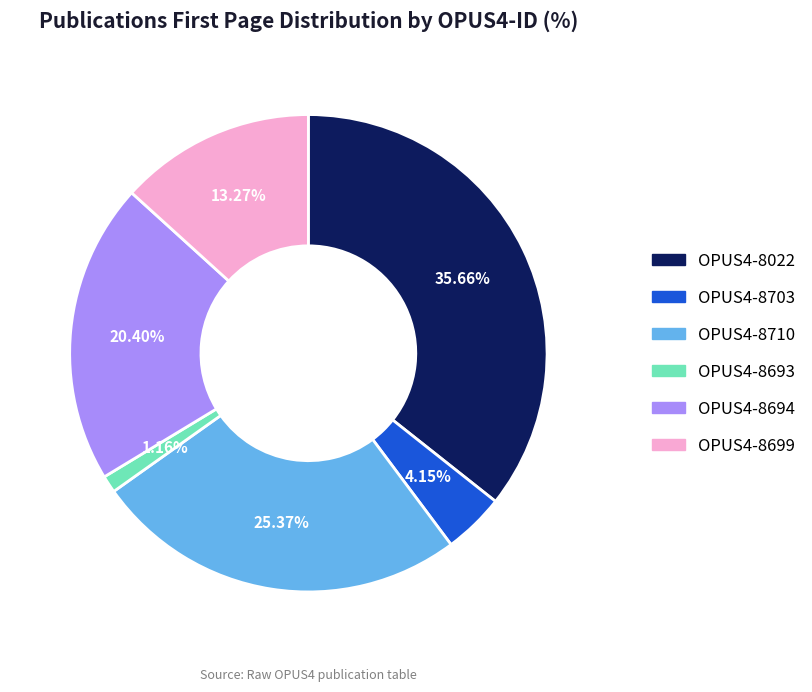

Approximately how many times larger is the value at OPUS4-8699 compared to OPUS4-8710?

0.5